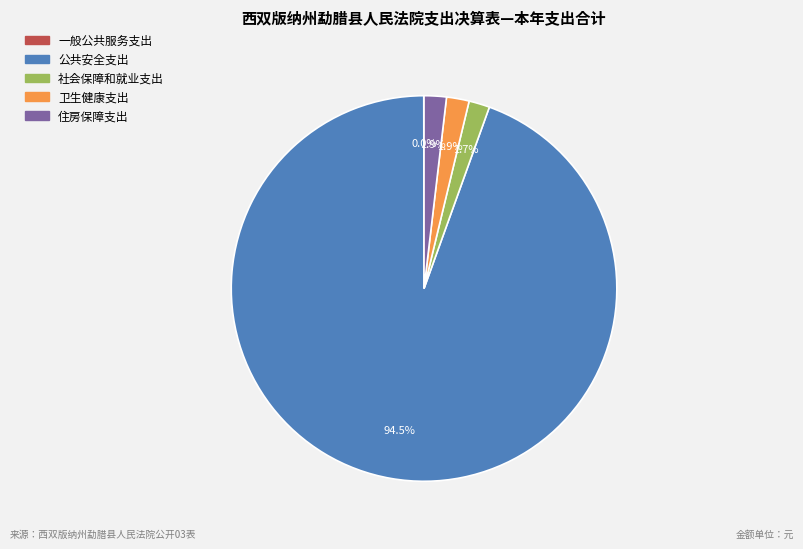

Do 社会保障和就业支出 and 公共安全支出 together represent more than half of the pie?

Yes